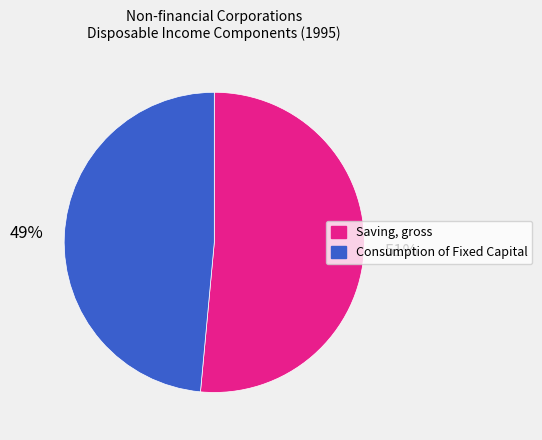

To the nearest percent, what portion does Saving, gross represent?

51%